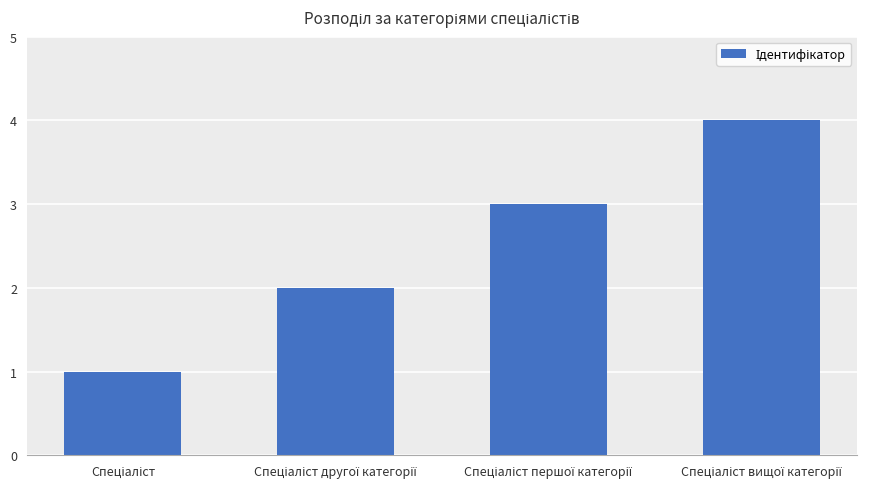

What is the difference between the maximum and minimum values?

3